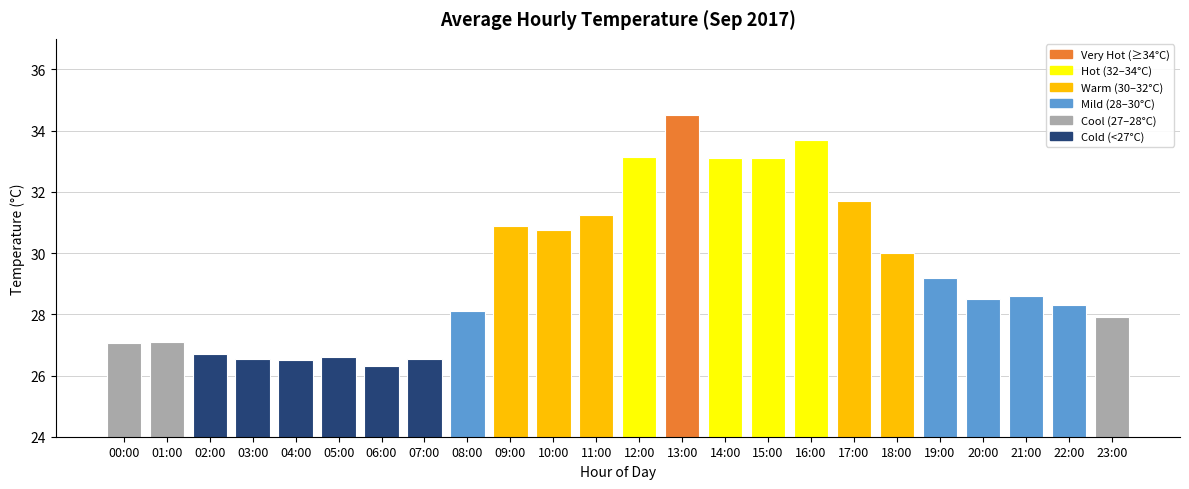

The chart shows a value of 48.6 at 10:00. True or false?

False